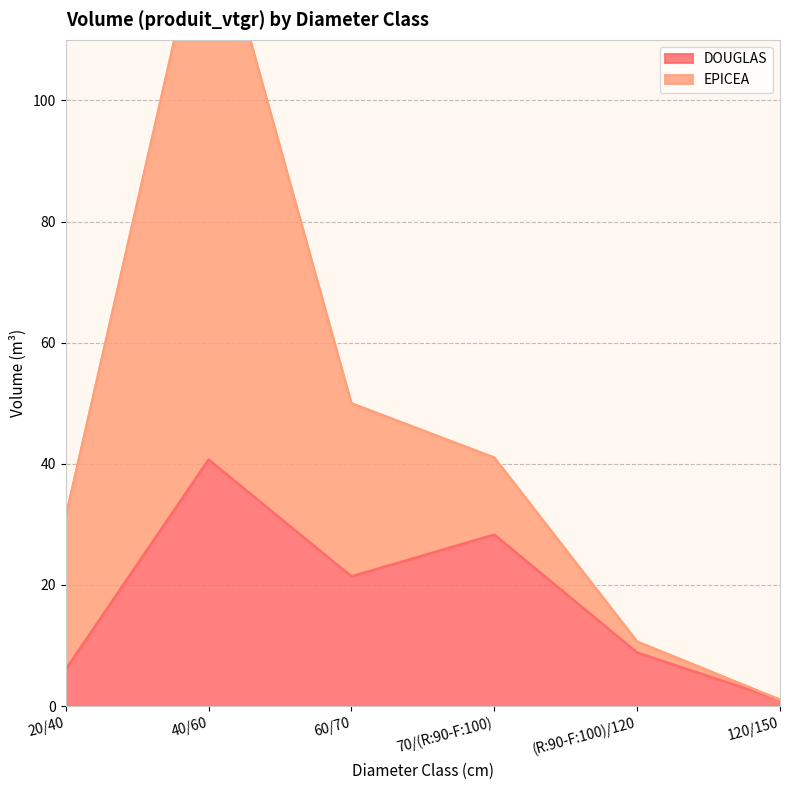

What is the label of the 5th point from the right?

40/60